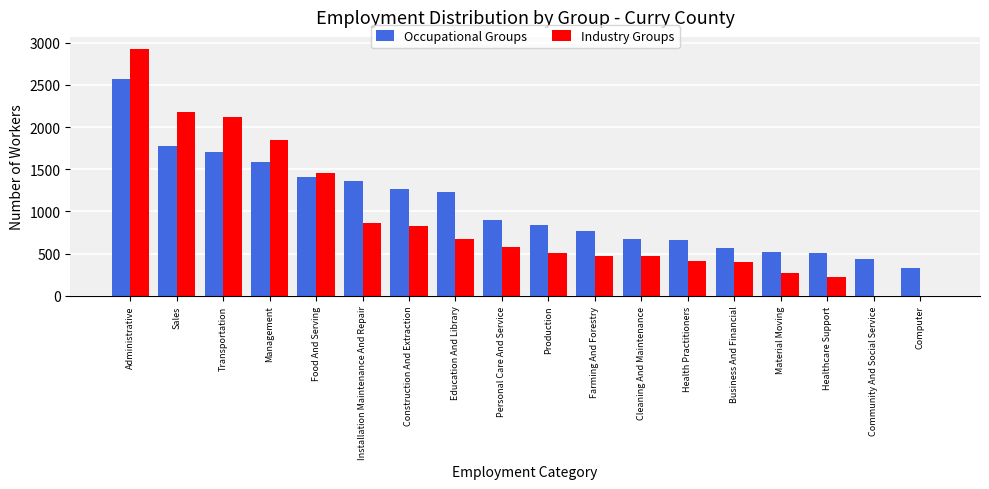

Which label corresponds to the largest value in the chart?

Administrative